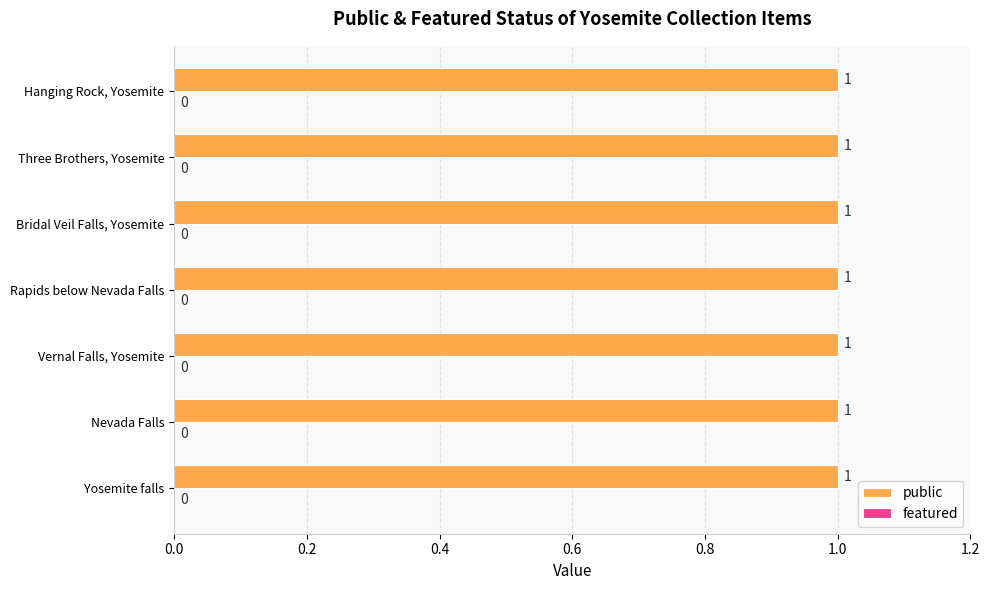

Reading left to right, extract all data points from this chart.

public: 1	1	1	1	1	1	1
featured: 0	0	0	0	0	0	0